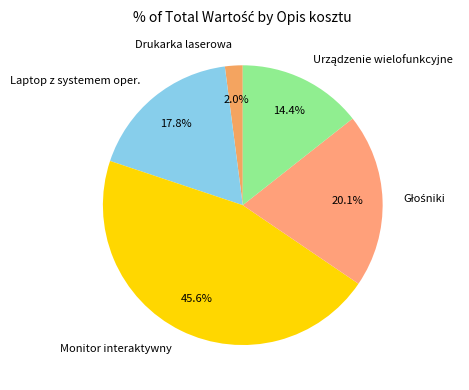

What percentage do Laptop z systemem oper. and Monitor interaktywny together represent?

63.5%